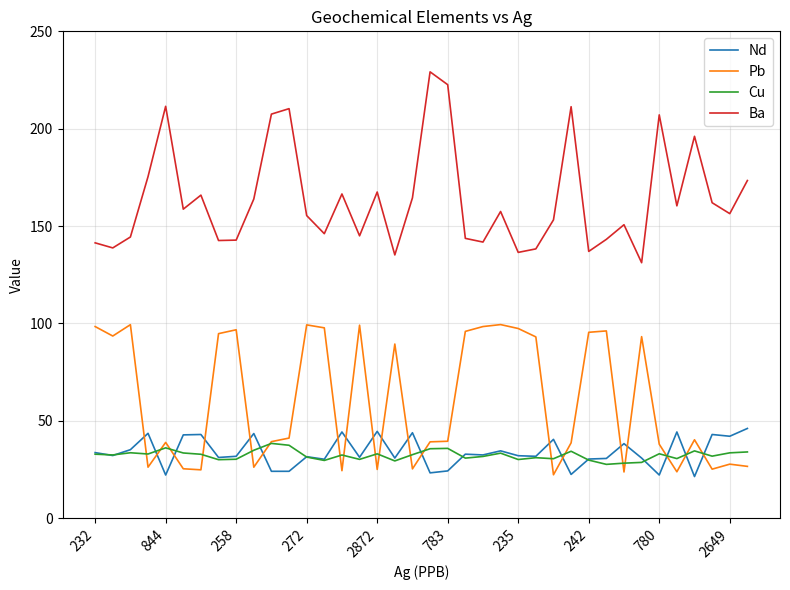

What is the minimum value shown in the chart?

21.4